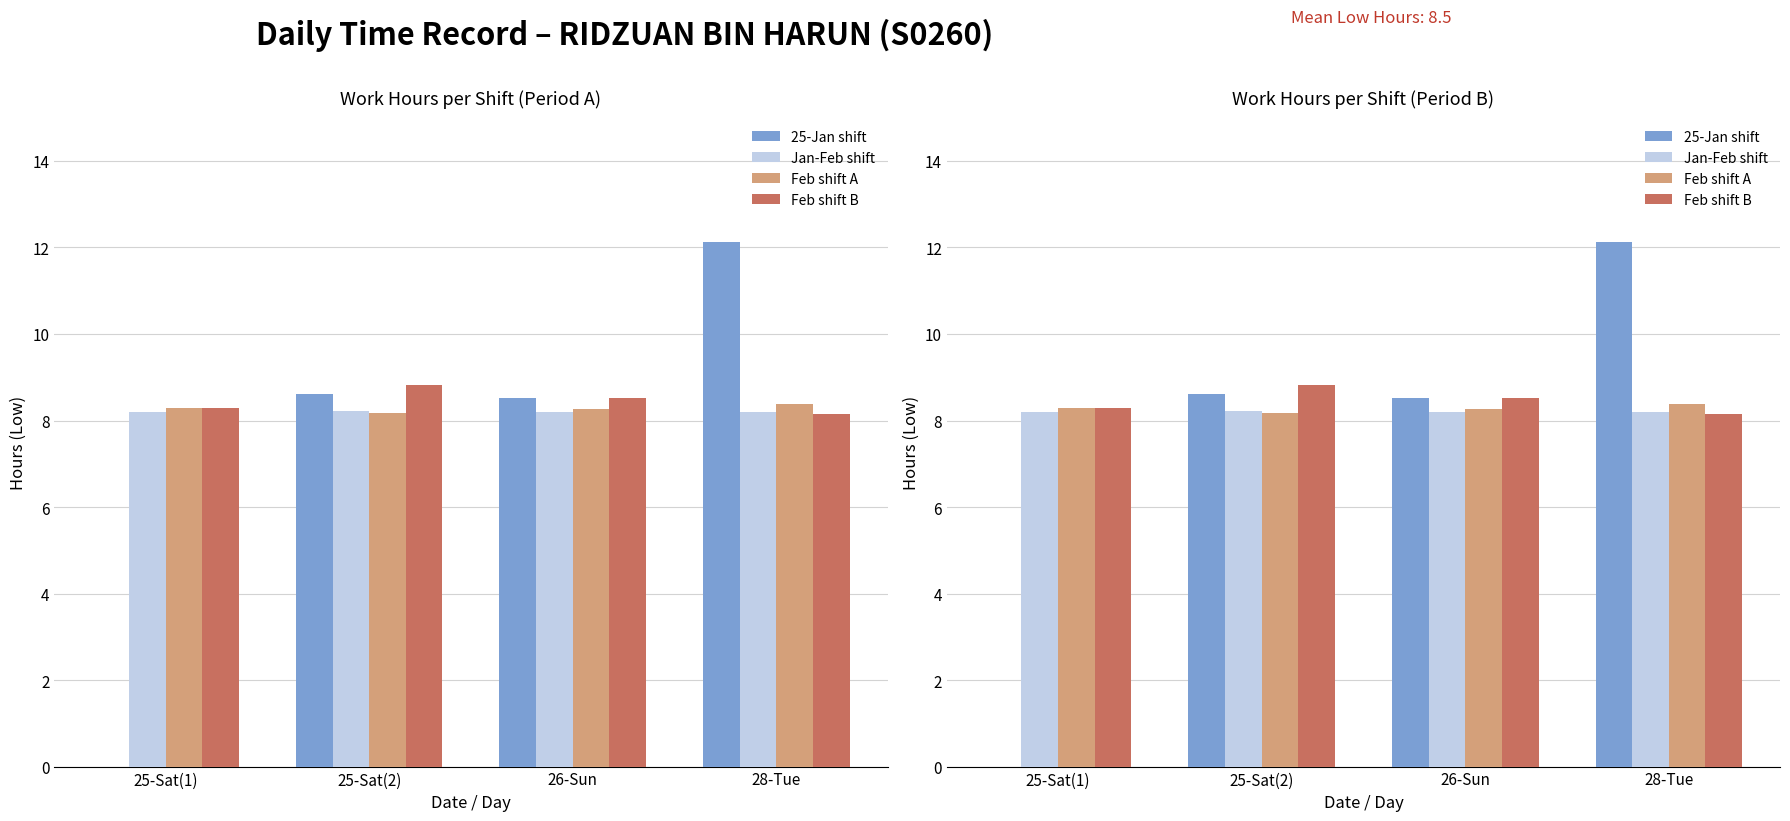

What is the total value across all series at 26-Sun?

33.5